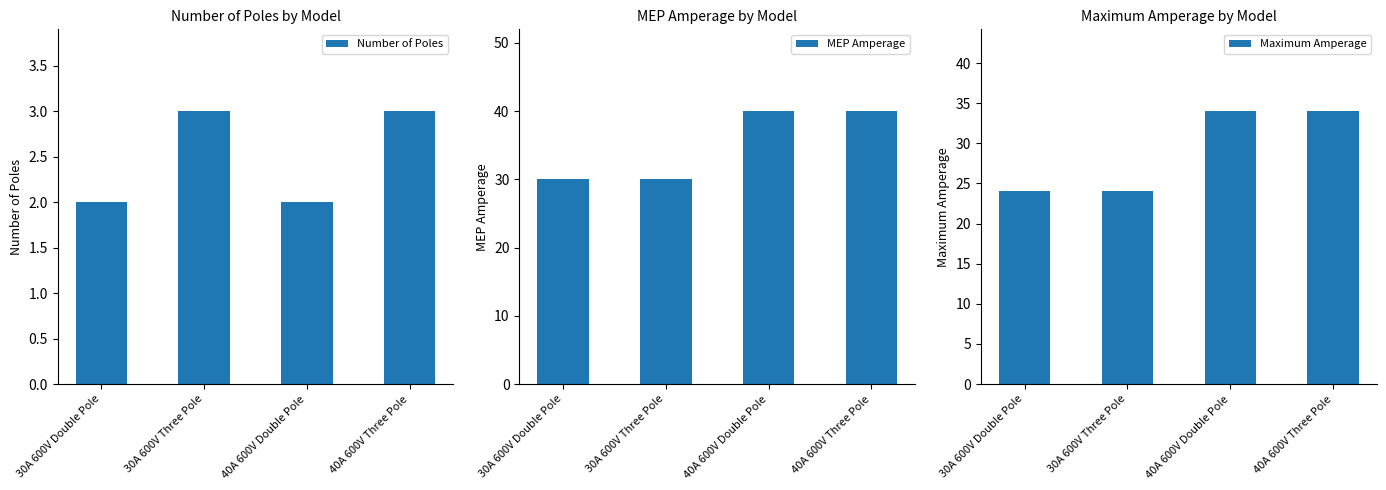

Which has a higher value, 30A 600V Three Pole or 30A 600V Double Pole?

30A 600V Three Pole